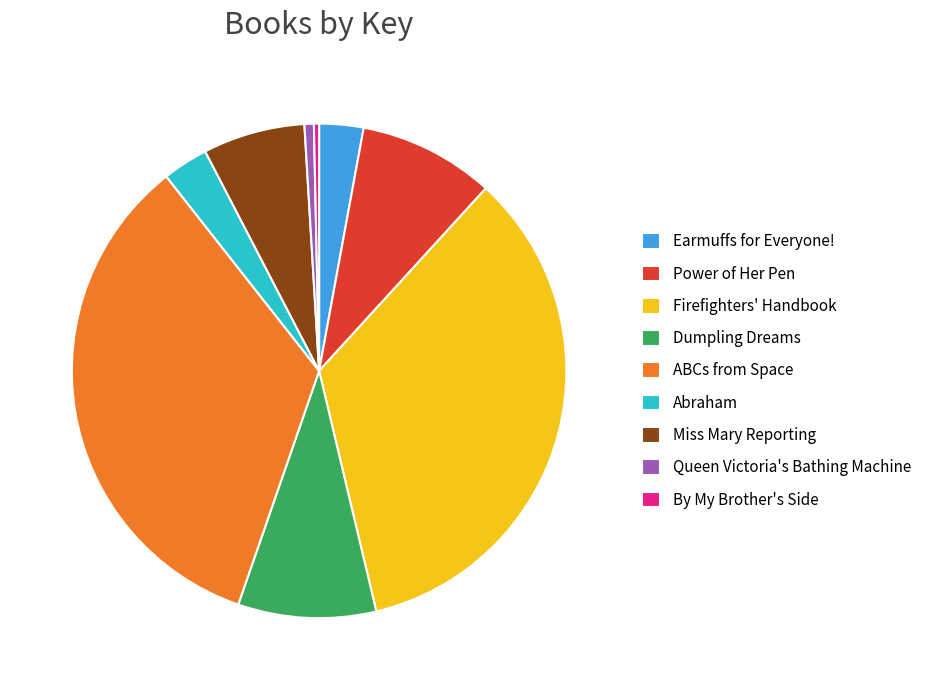

How many slices are in this pie chart?

9